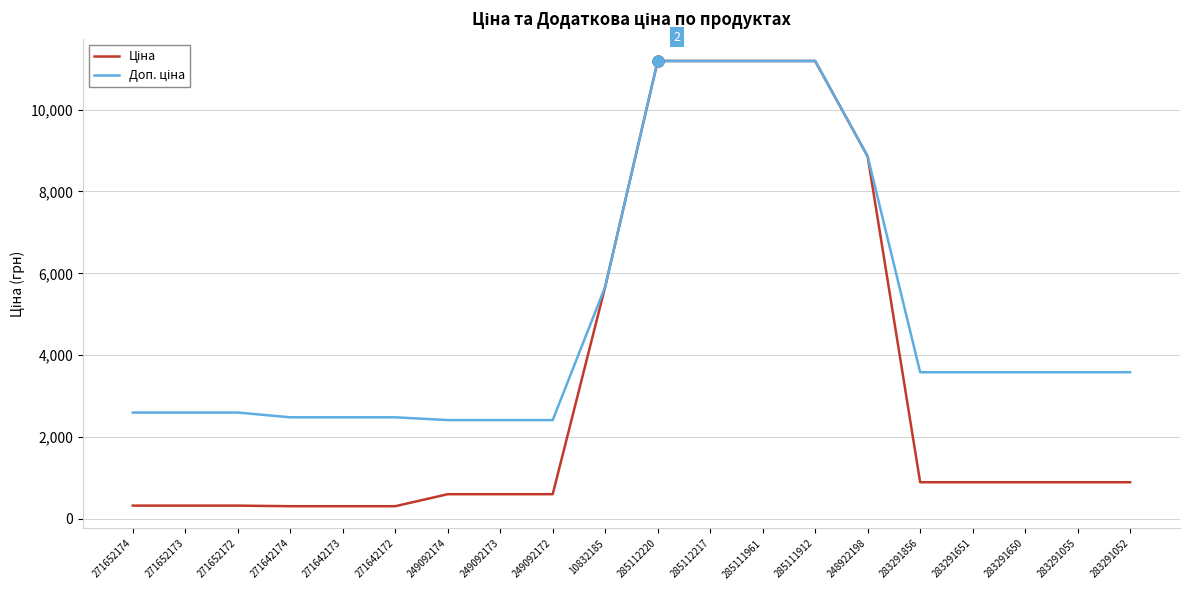

What is the total value across all series at 249092172?

3018.6